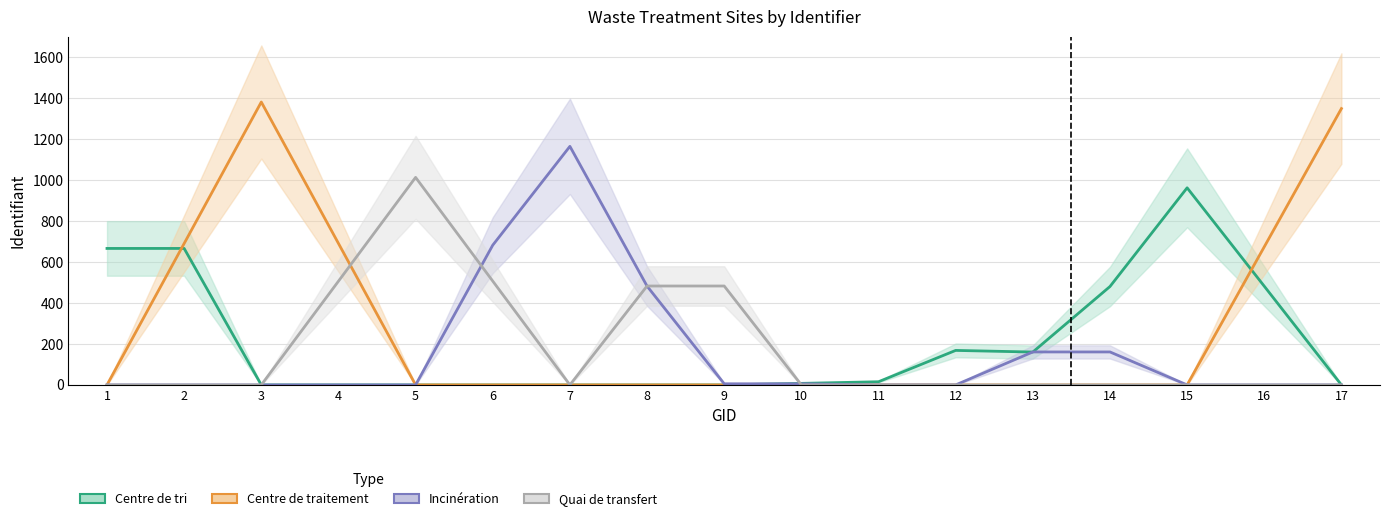

The value of Centre de traitement at 9 is 0.0. True or false?

True